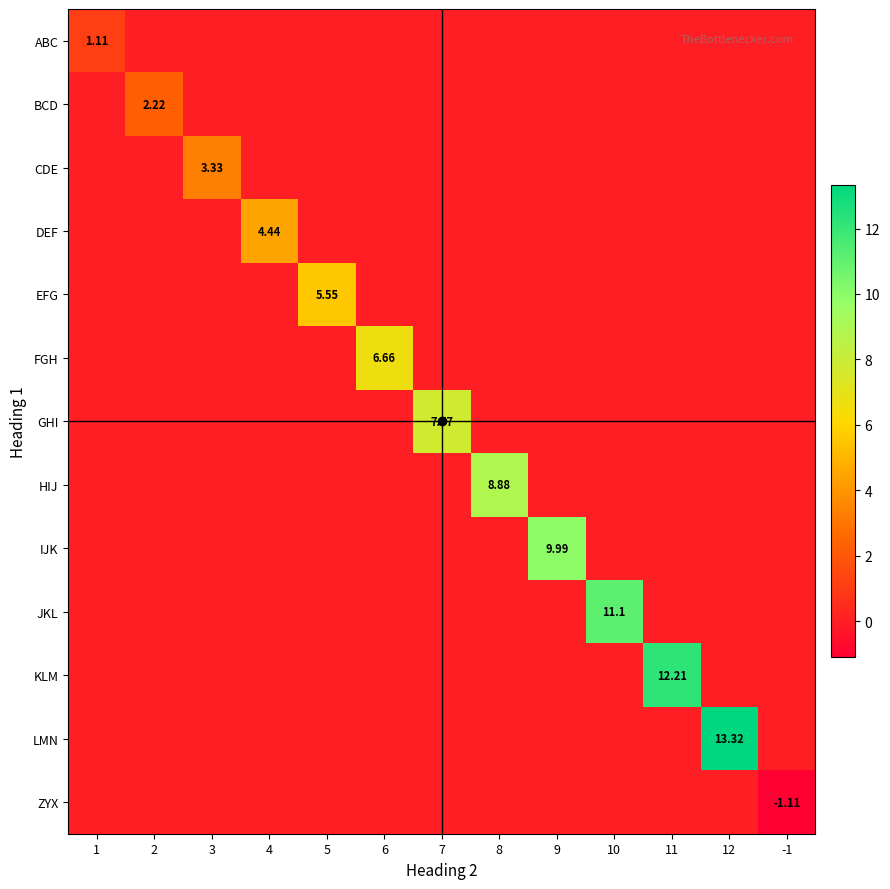

The value of FGH at 7 is 0.0. True or false?

True